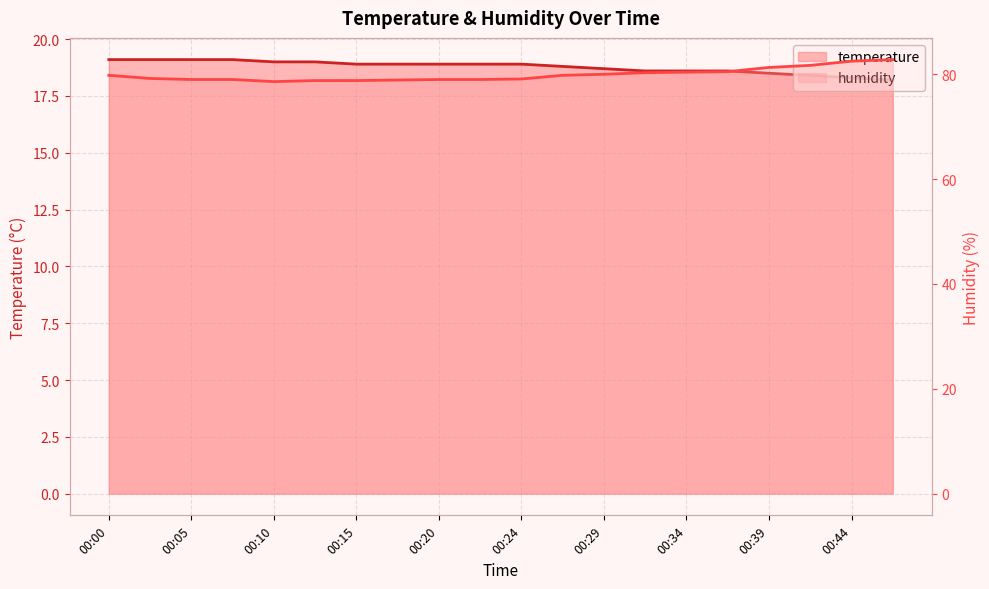

Between 00:37 and 00:05, which is larger?

00:05